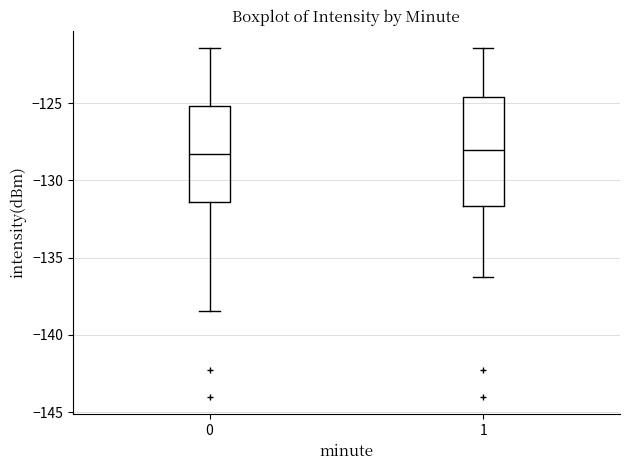

Where is the lower edge of the box at x = 0 on the y-axis? The values are not printed on the chart, so give them approximately, as read against the axis.

-131.5